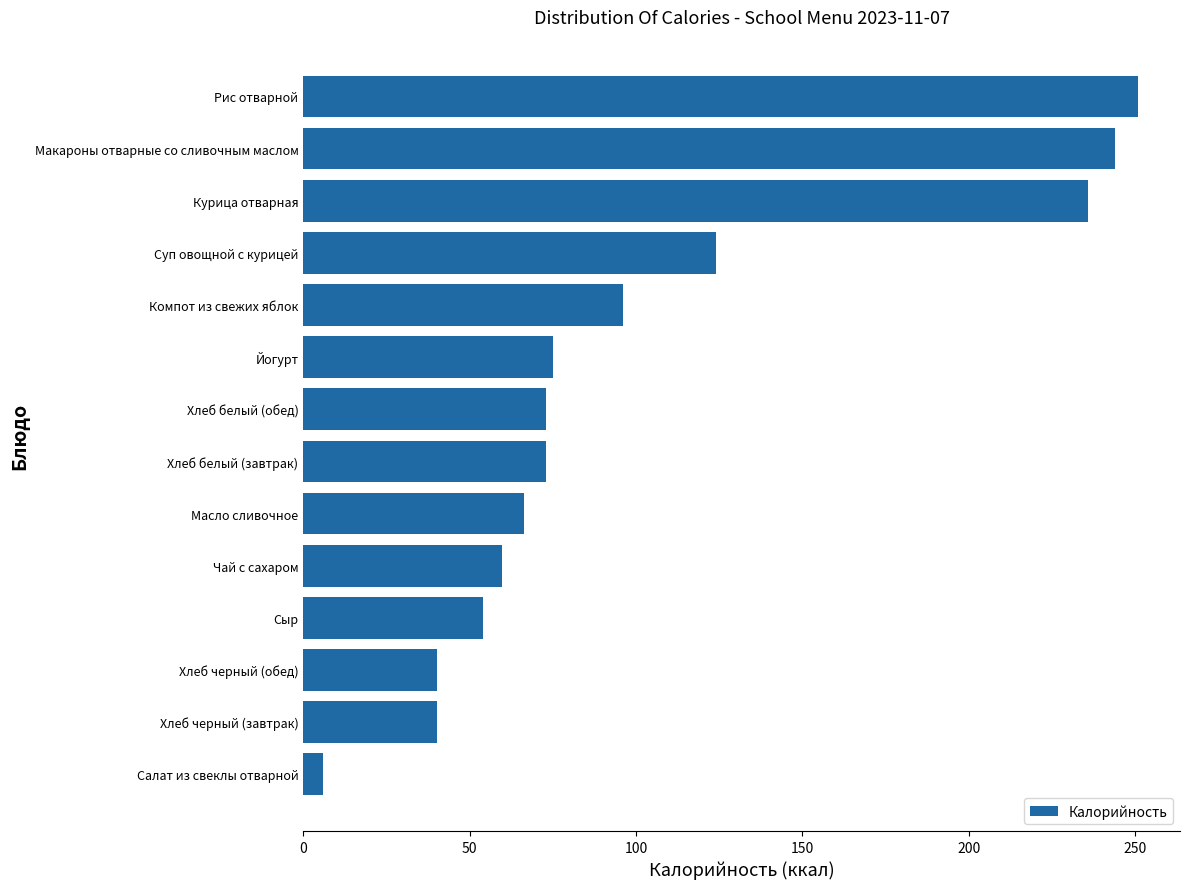

Reading top to bottom, what are all the values shown in this chart?

Рис отварной=251.0	Макароны отварные со сливочным маслом=244.0	Курица отварная=236.0	Суп овощной с курицей=124.0	Компот из свежих яблок=96.0	Йогурт=75.0	Хлеб белый (обед)=73.0	Хлеб белый (завтрак)=73.0	Масло сливочное=66.2	Чай с сахаром=59.7	Сыр=54.0	Хлеб черный (обед)=40.2	Хлеб черный (завтрак)=40.2	Салат из свеклы отварной=6.0